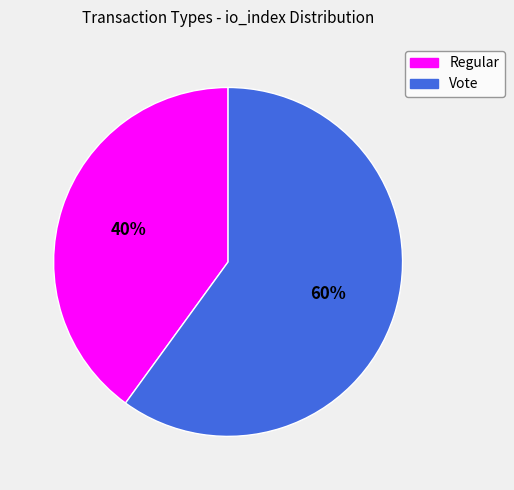

To the nearest percent, what is the combined percentage of Regular and Vote?

100%